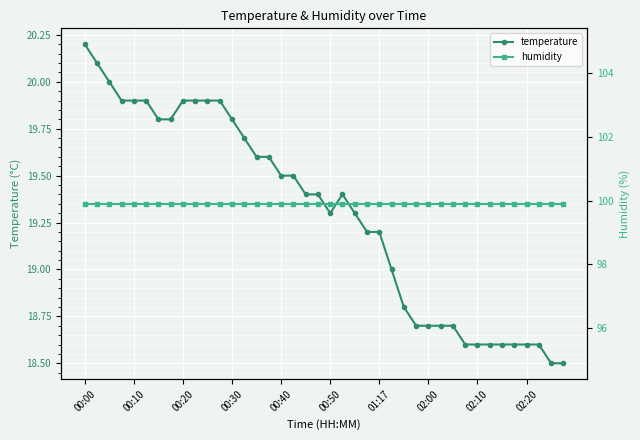

At 00:20, list the series in order from largest to smallest.

humidity, temperature